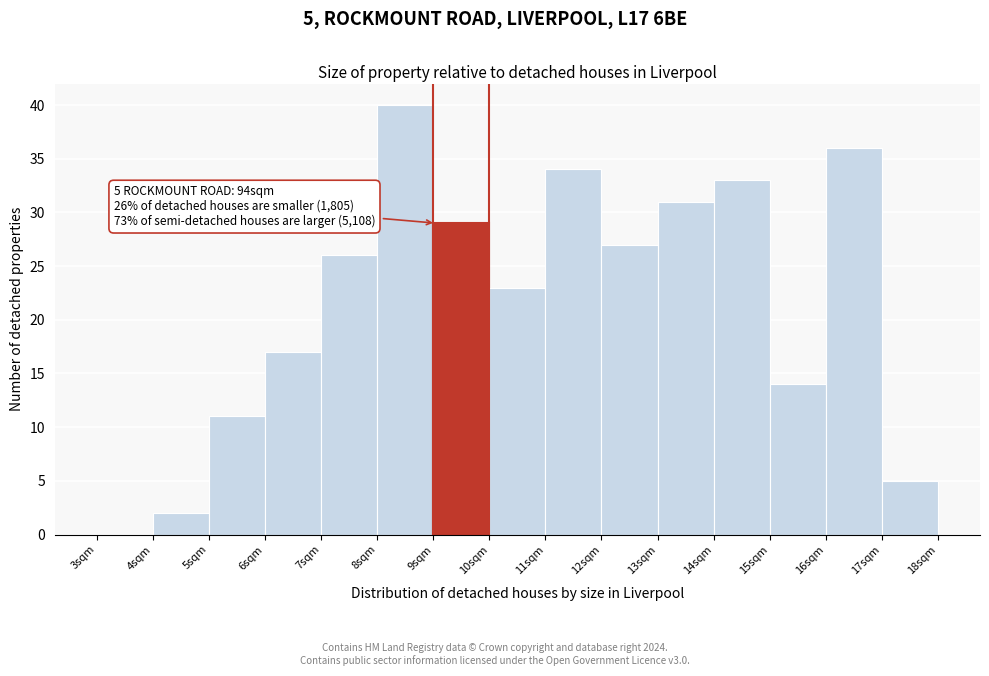

Over which range of the x-axis is the bar tallest?

8 to 9